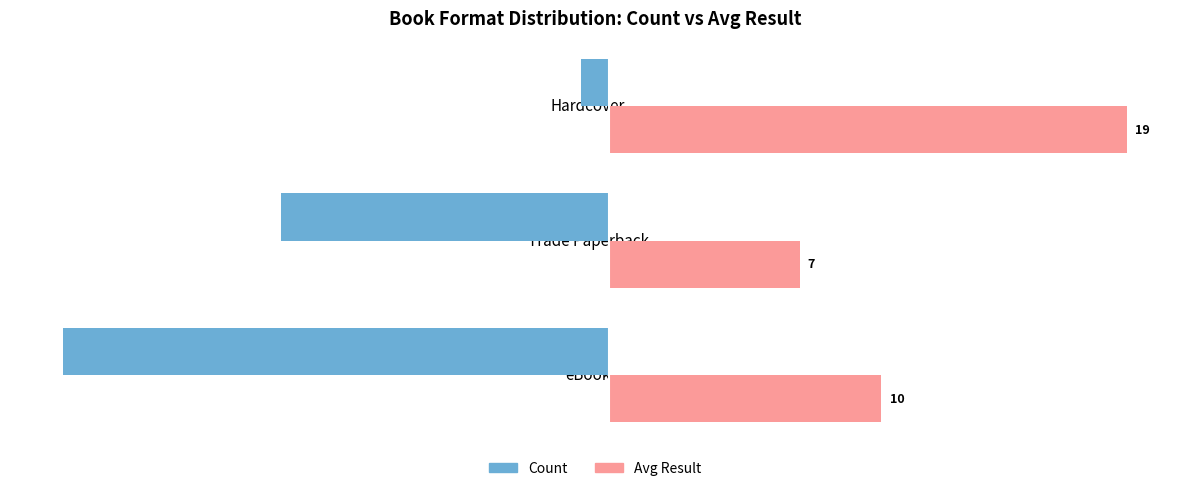

Is it true that Avg Result equals 4 at eBook?

False